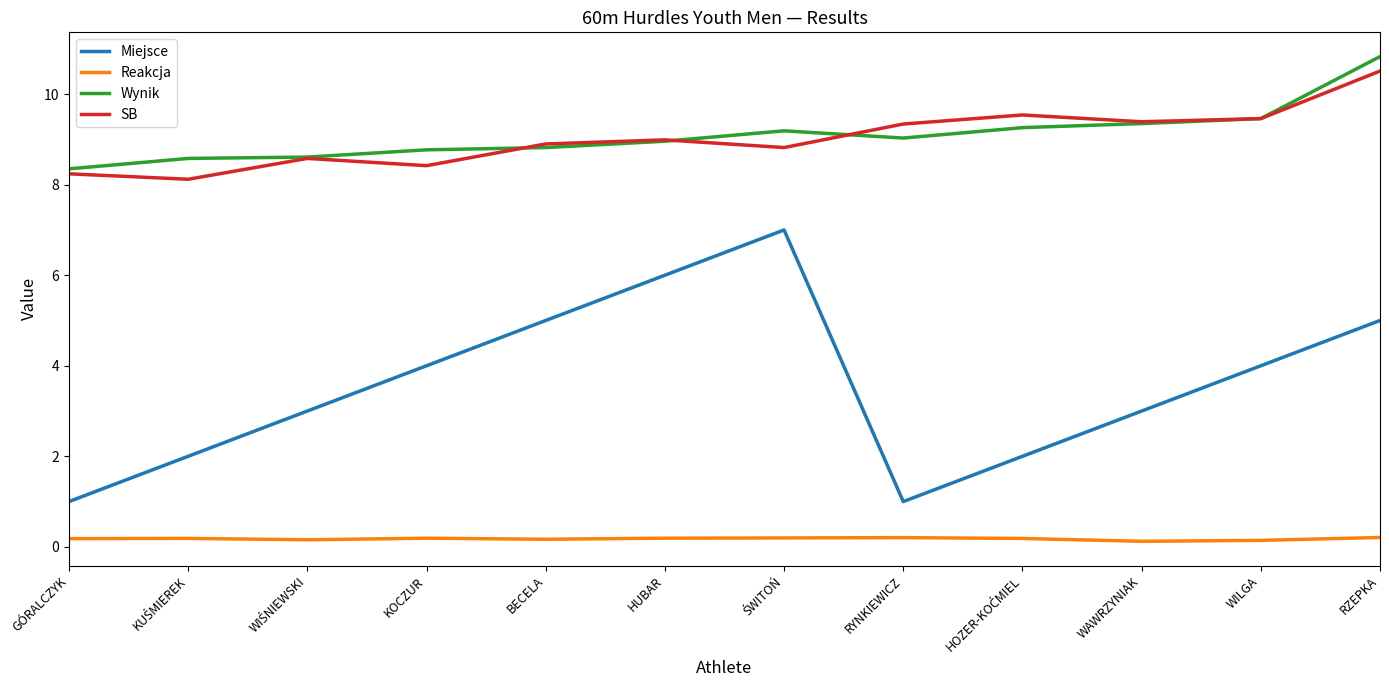

How many interior local valleys does the Miejsce series have?

1